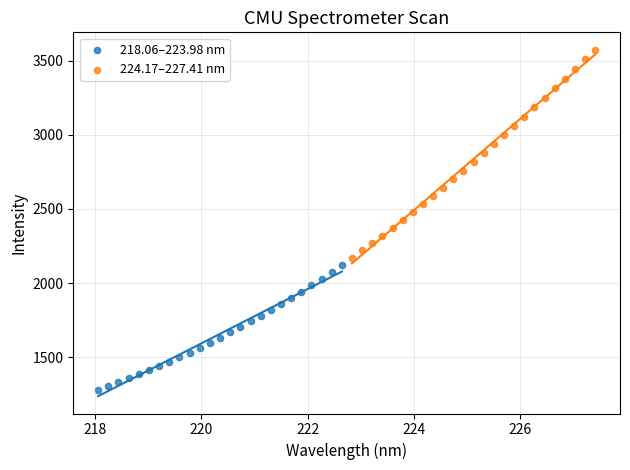

What are all the series names shown in the legend?

218.06–223.98 nm, 224.17–227.41 nm